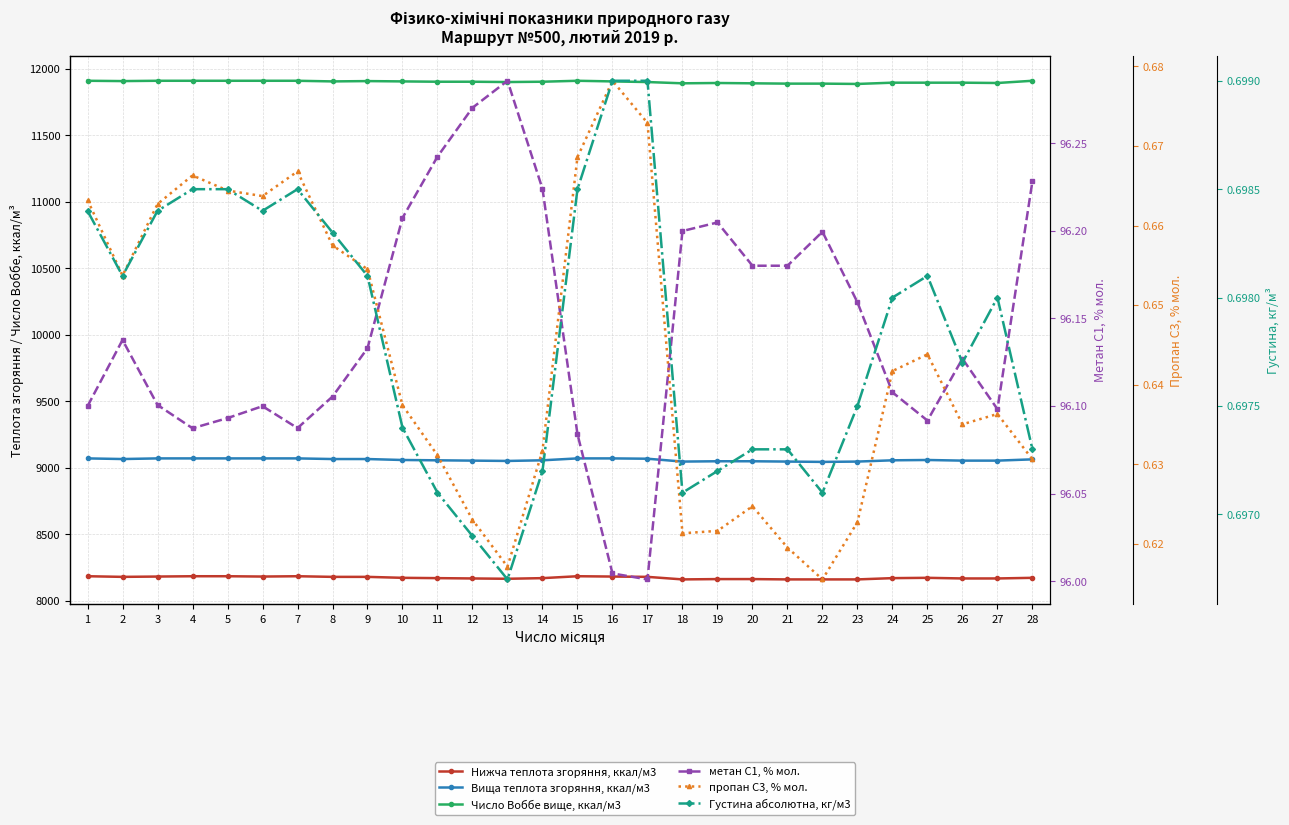

How many lines are shown in the chart?

6